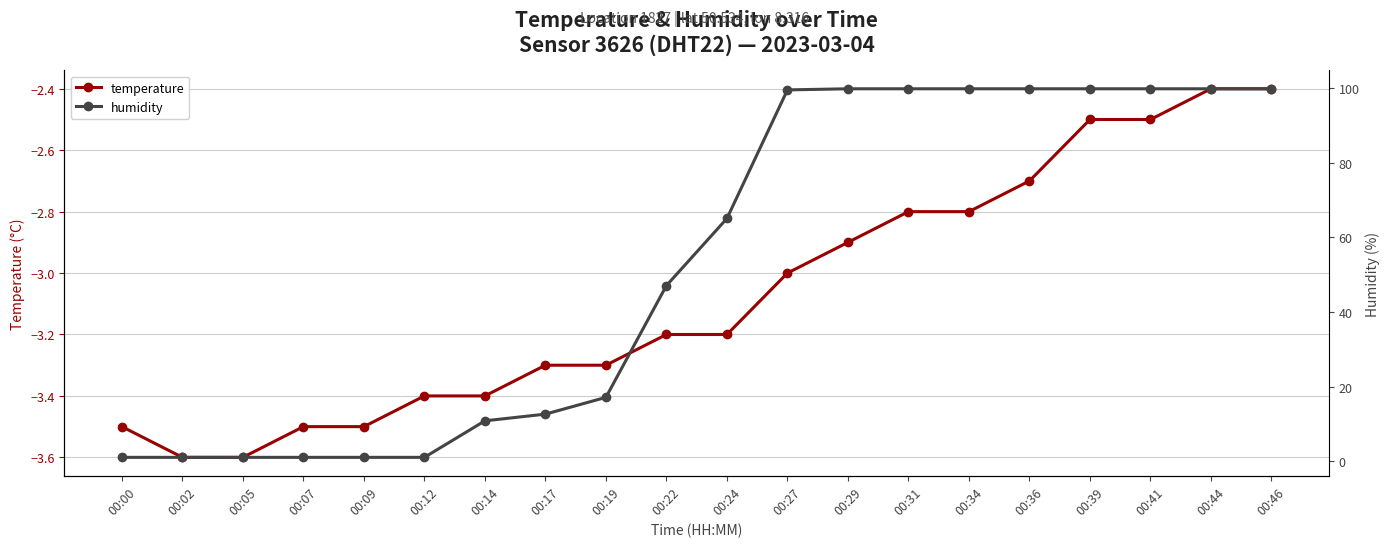

How many values in the temperature series are below -3?

11